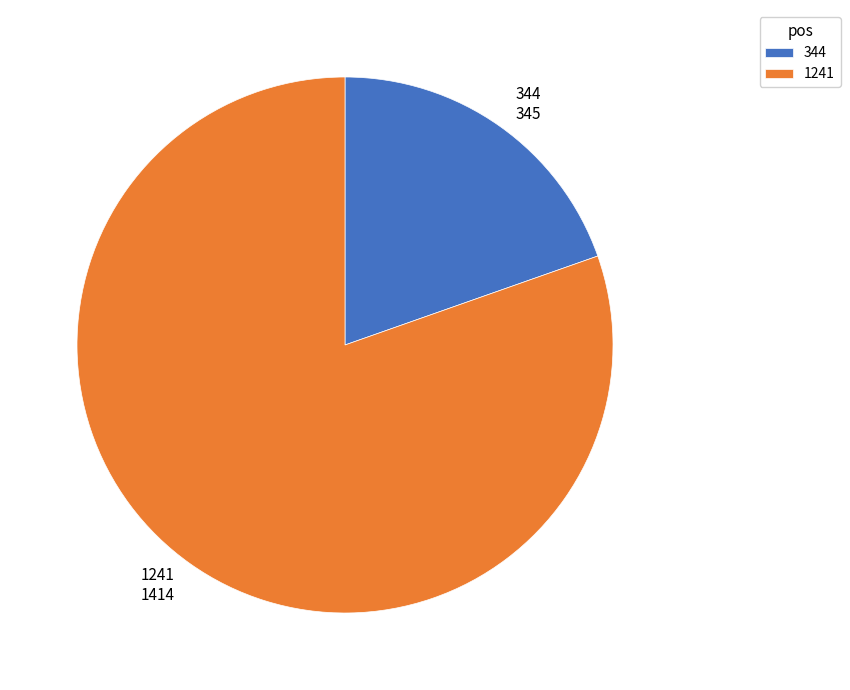

Is 344 the majority of the pie?

No